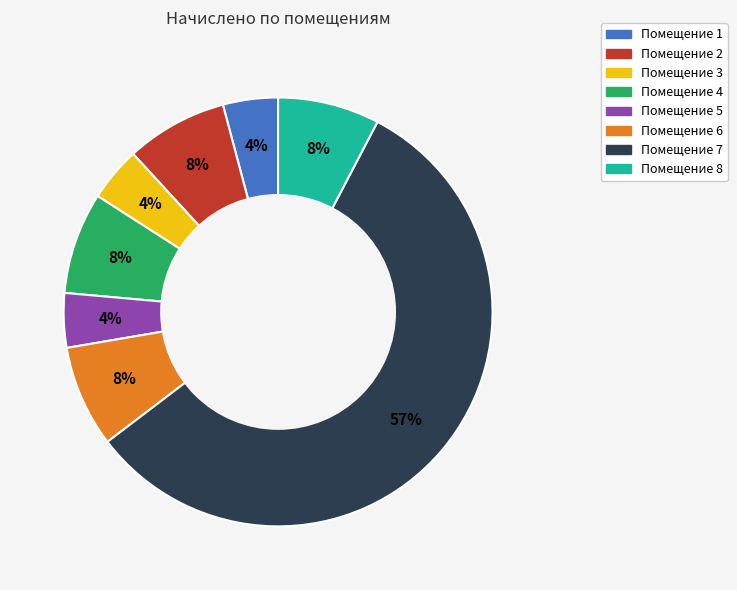

Is there any slice that represents more than half of the pie?

Yes